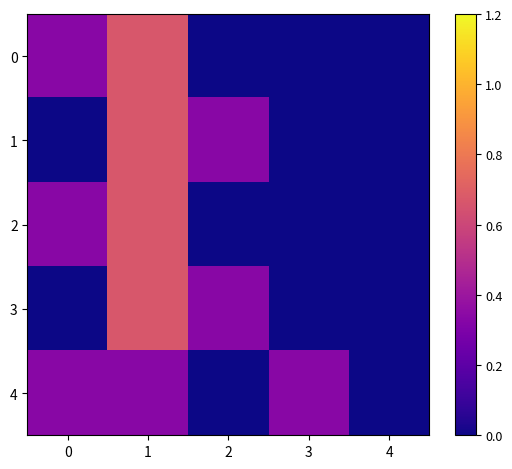

Reading left to right, extract all data points from this chart.

0: 0=0.3	1=0.7	2=0.0	3=0.0	4=0.0
1: 0=0.0	1=0.7	2=0.3	3=0.0	4=0.0
2: 0=0.3	1=0.7	2=0.0	3=0.0	4=0.0
3: 0=0.0	1=0.7	2=0.3	3=0.0	4=0.0
4: 0=0.3	1=0.3	2=0.0	3=0.3	4=0.0